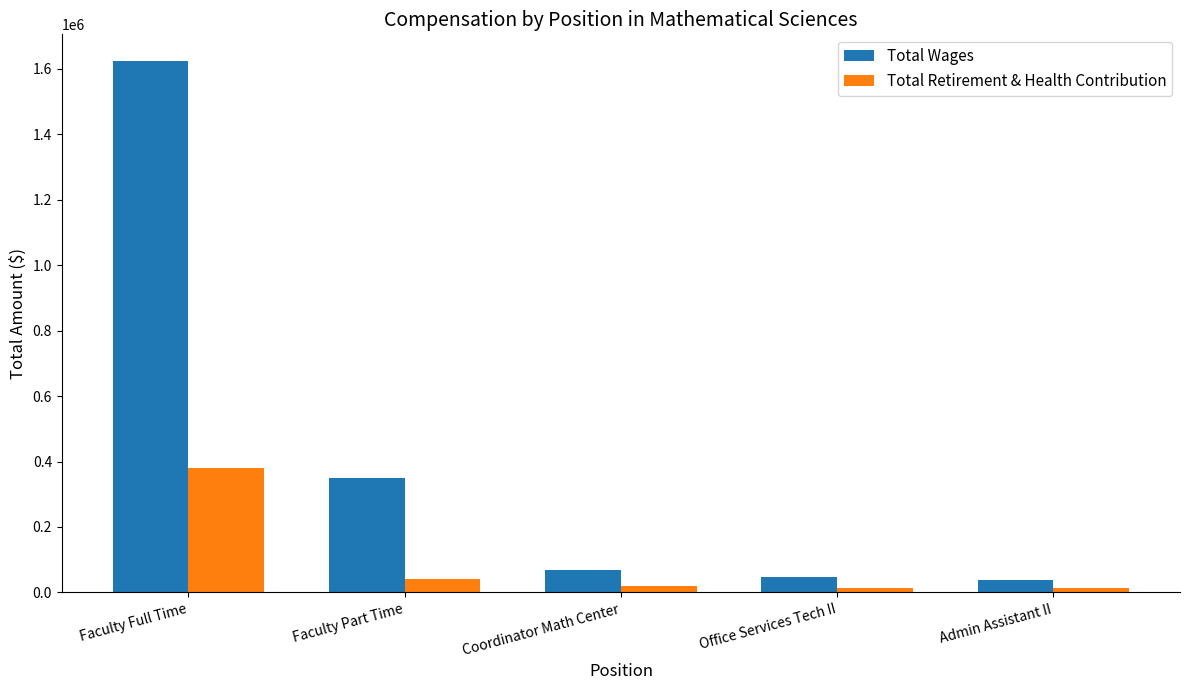

What is the smallest value displayed?

13377